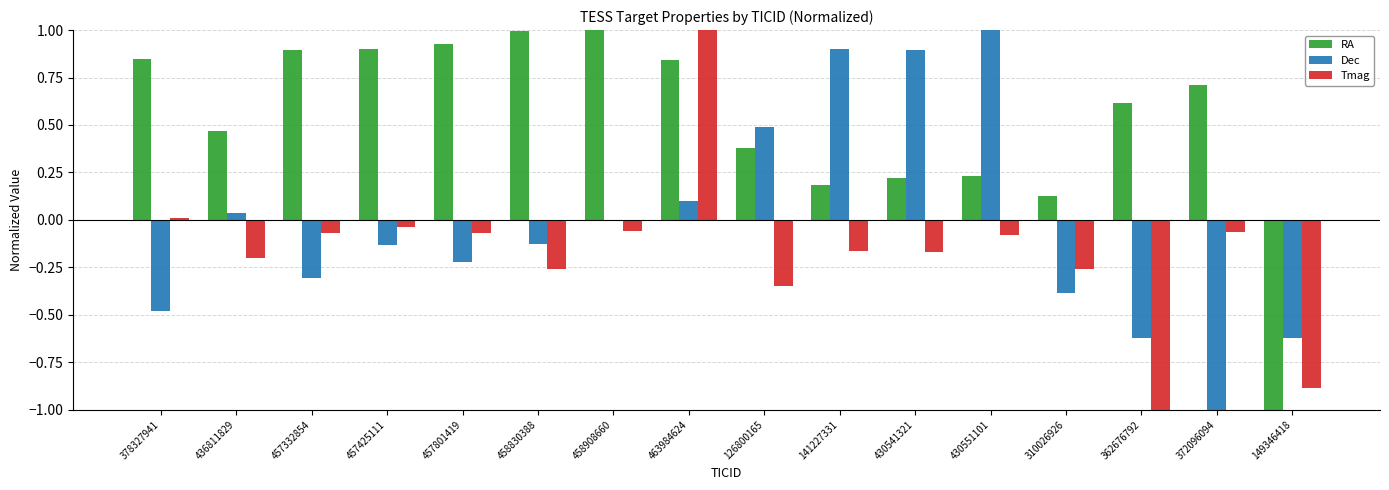

What are all the series names shown in the legend?

RA, Dec, Tmag